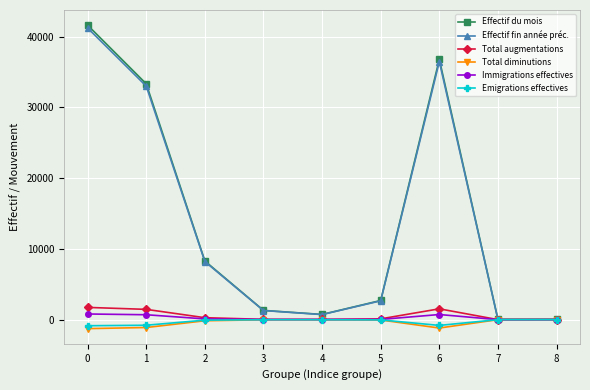

At how many categories does at least one series exceed 29895?

3